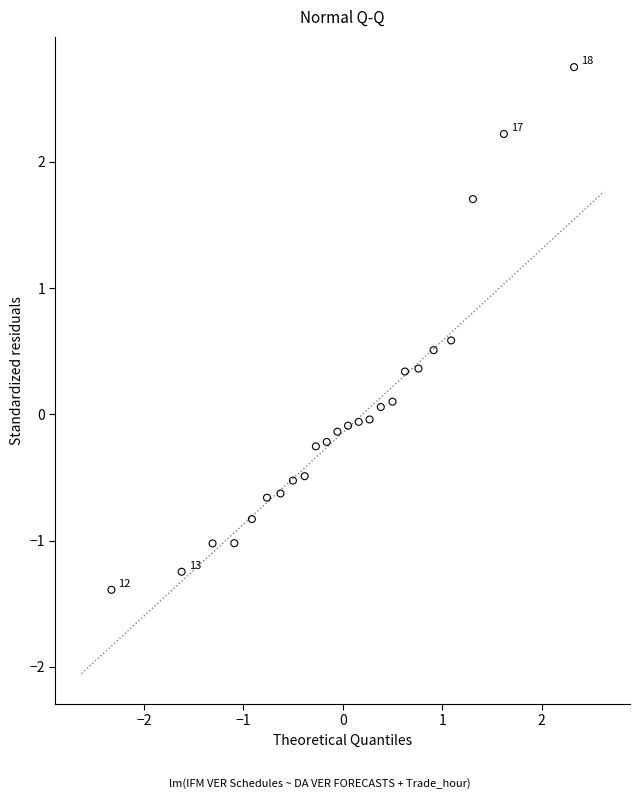

What is the range of Y values (max minus min)?

4.1